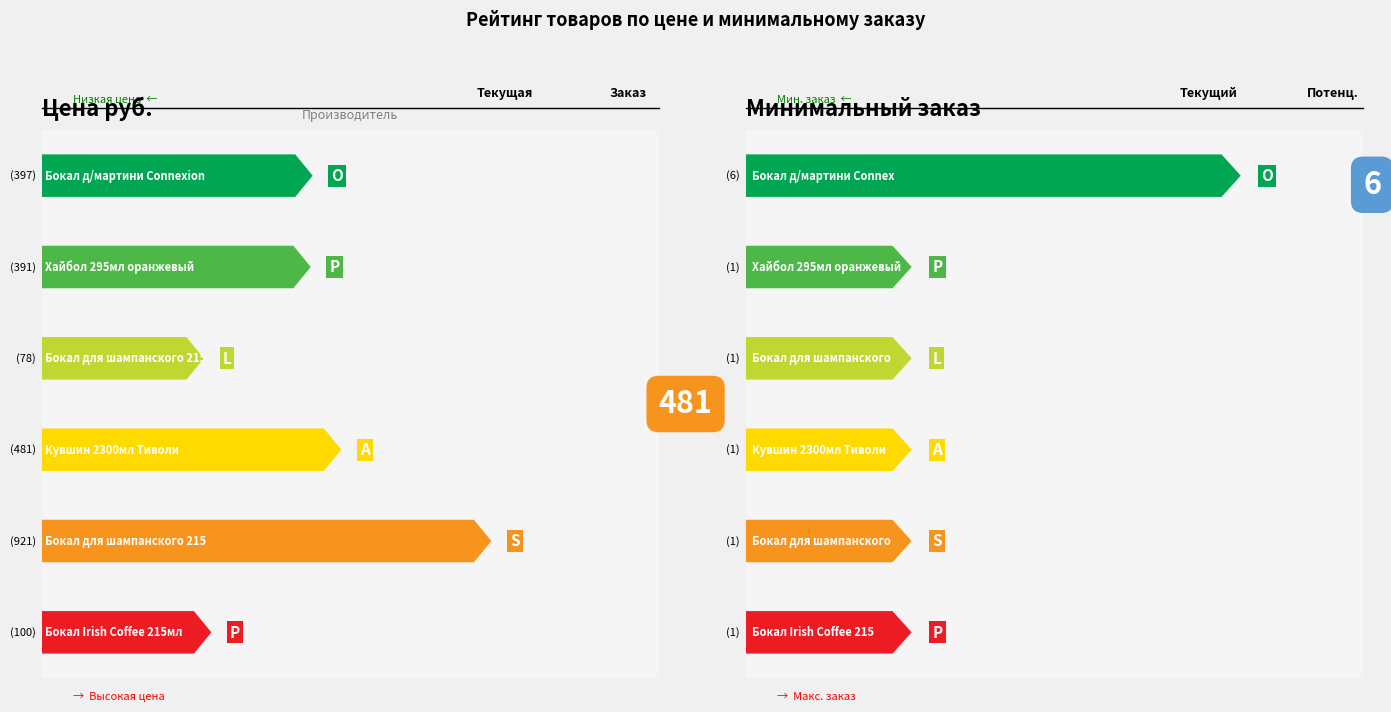

True or false: Цена руб. and Минимальный заказ cross at least once.

False